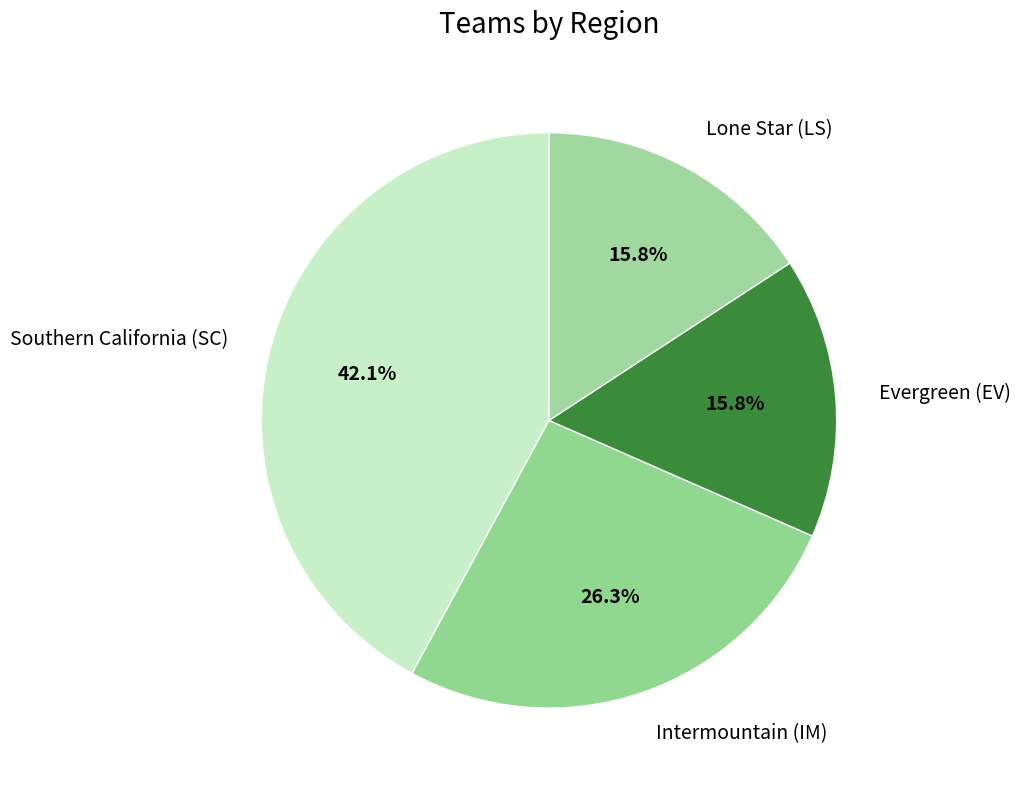

To the nearest percent, what portion does Evergreen (EV) represent?

16%